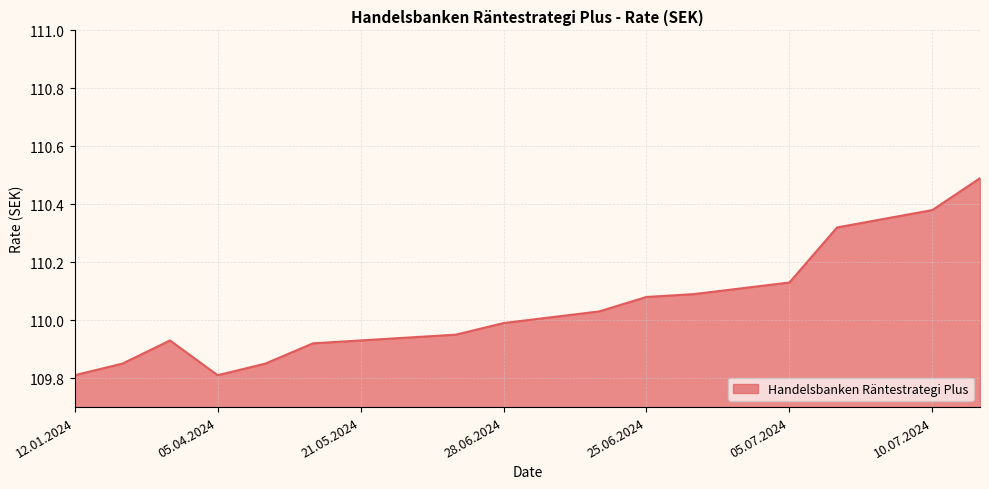

What is the difference between the maximum and minimum values?

0.7